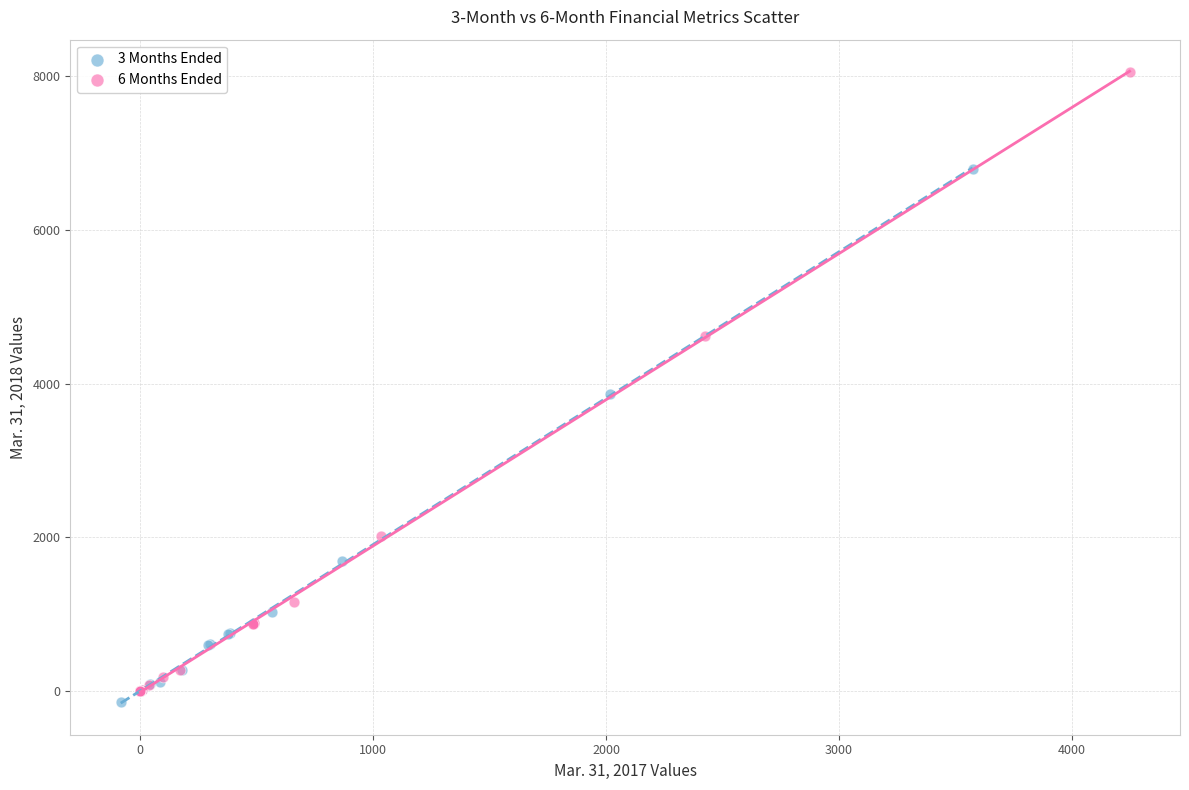

Which series has the largest Y range (max minus min)?

6 Months Ended